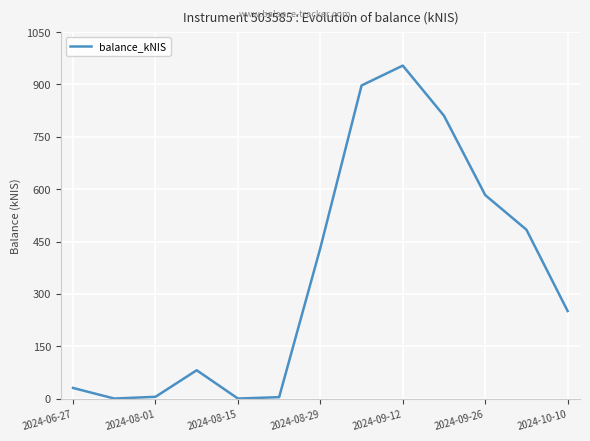

What is the maximum value shown in the chart?

954.1